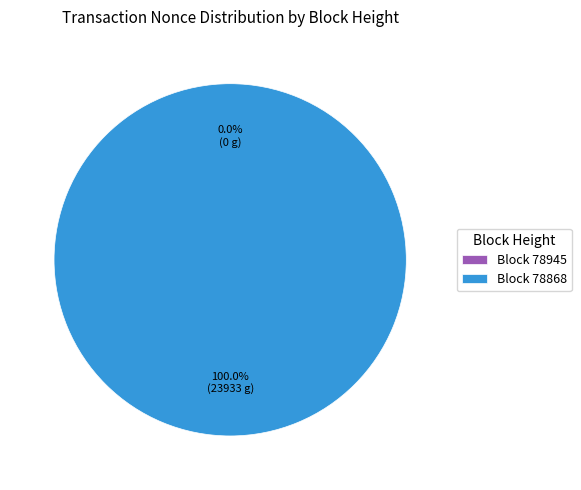

What is the change in value from 78945 to 78868?

+23933